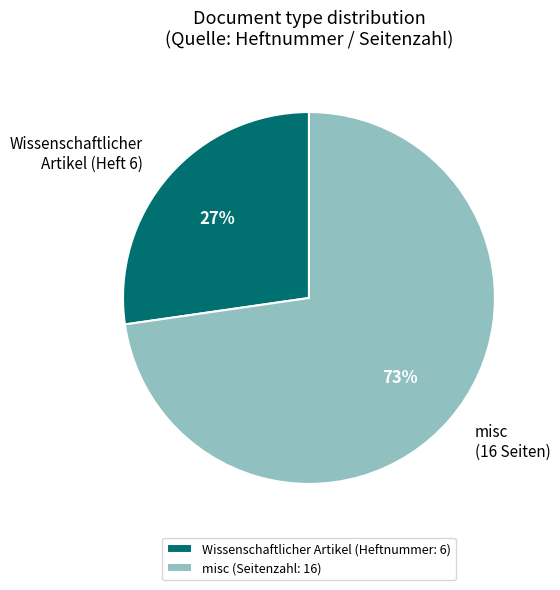

Do Wissenschaftlicher Artikel (Heft 6) and misc (16 Seiten) together represent more than half of the pie?

Yes